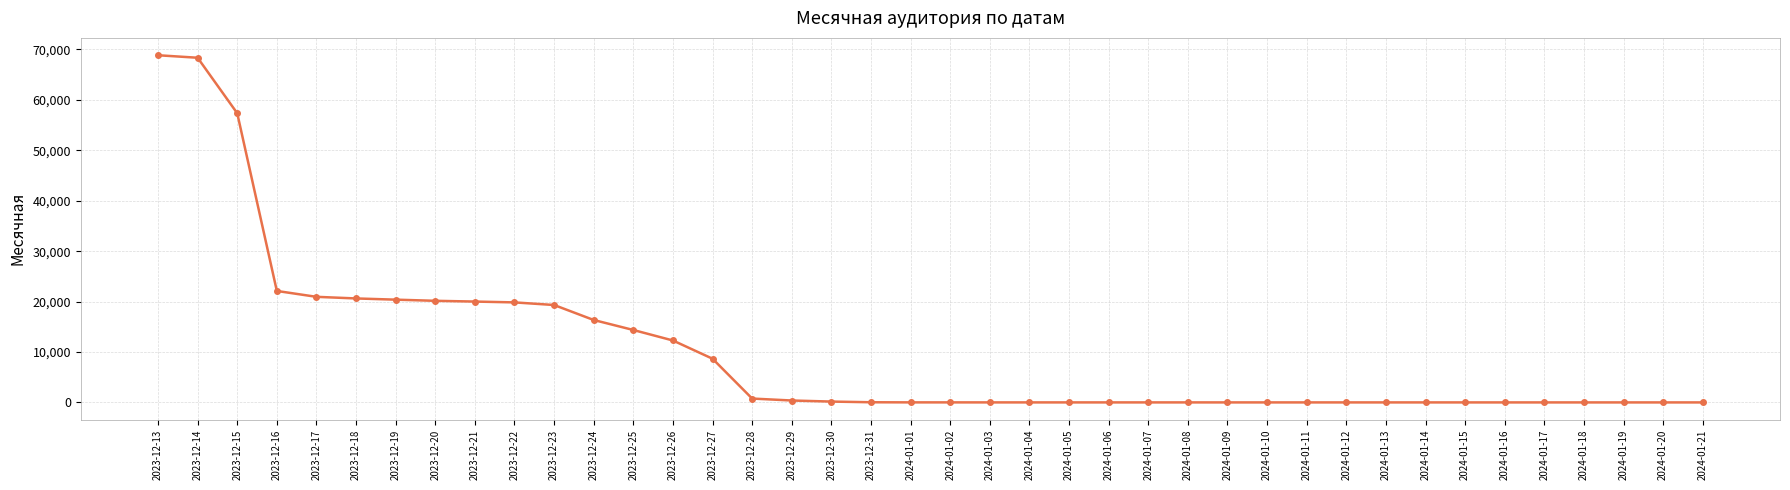

How many data points are less than 10?

20